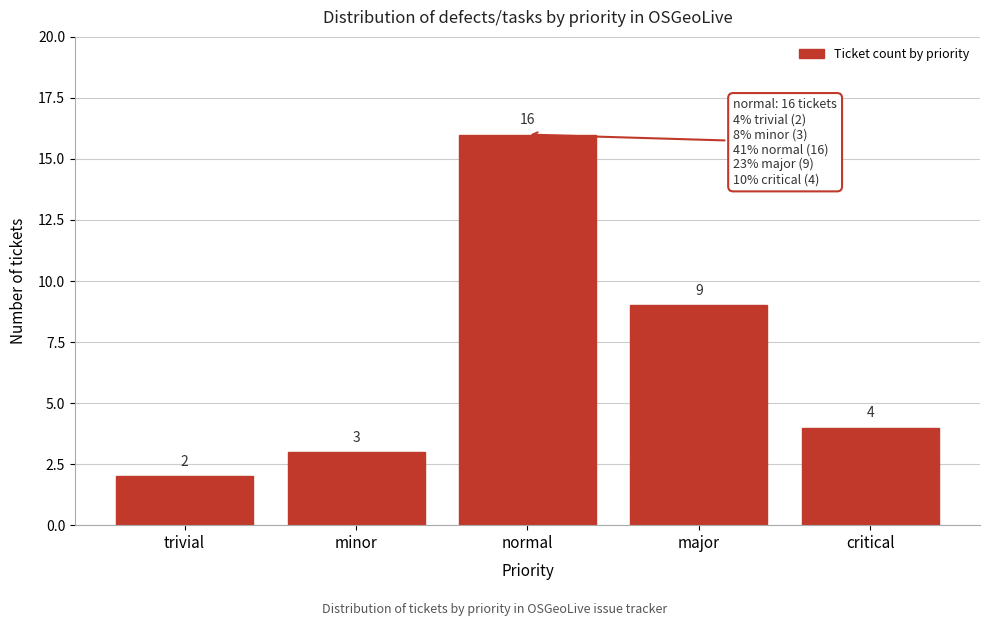

Reading left to right, what are all the values shown in this chart?

trivial=2	minor=3	normal=16	major=9	critical=4